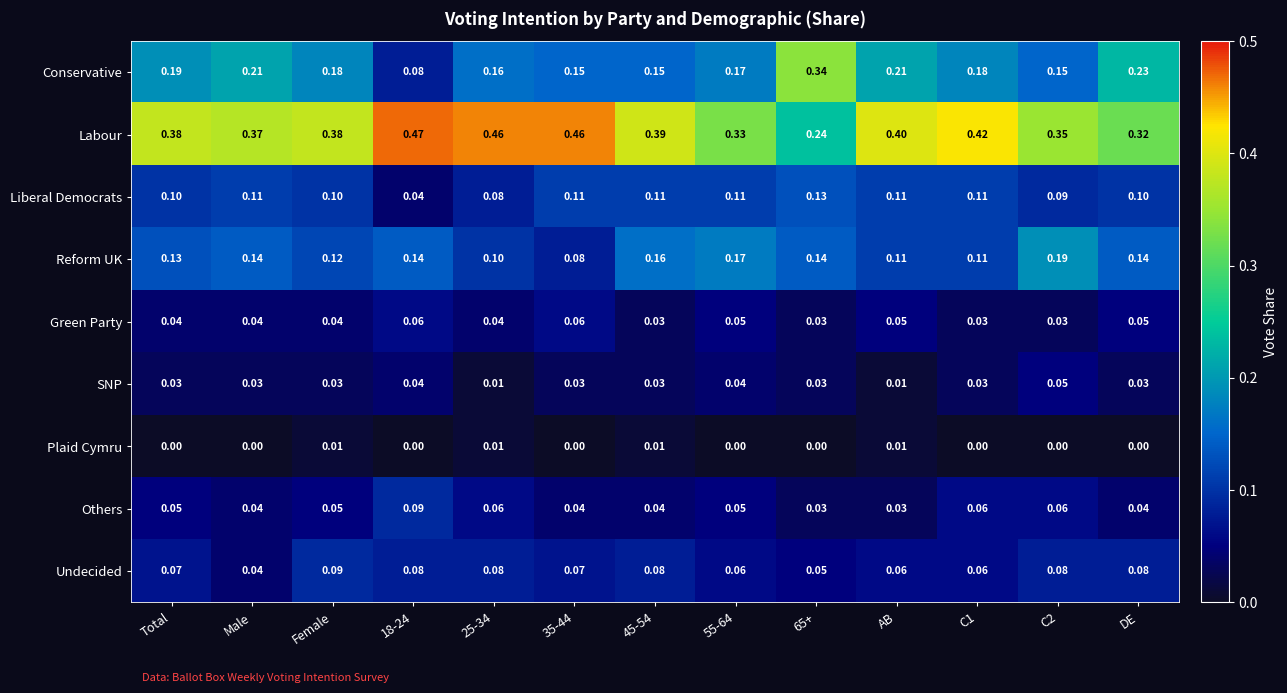

At C2, list the series in order from largest to smallest.

Labour, Reform UK, Conservative, Liberal Democrats, Undecided, Others, SNP, Green Party, Plaid Cymru